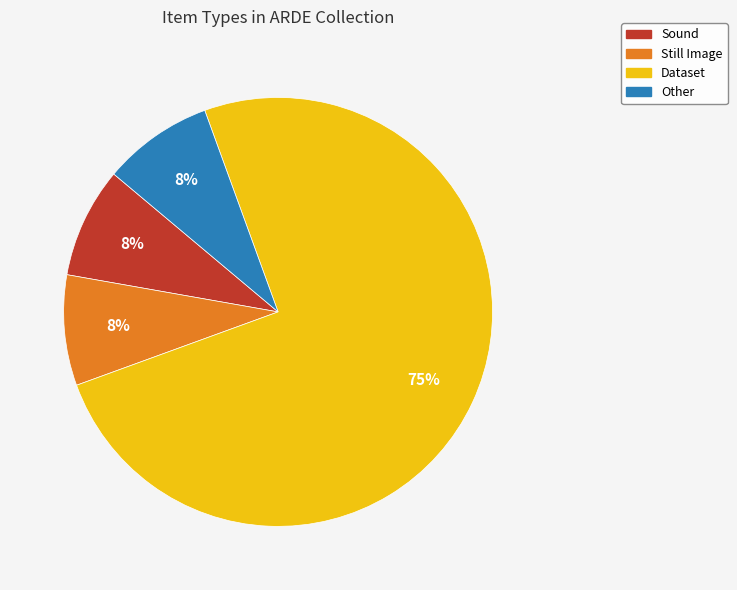

Do Other and Sound together represent more than half of the pie?

No